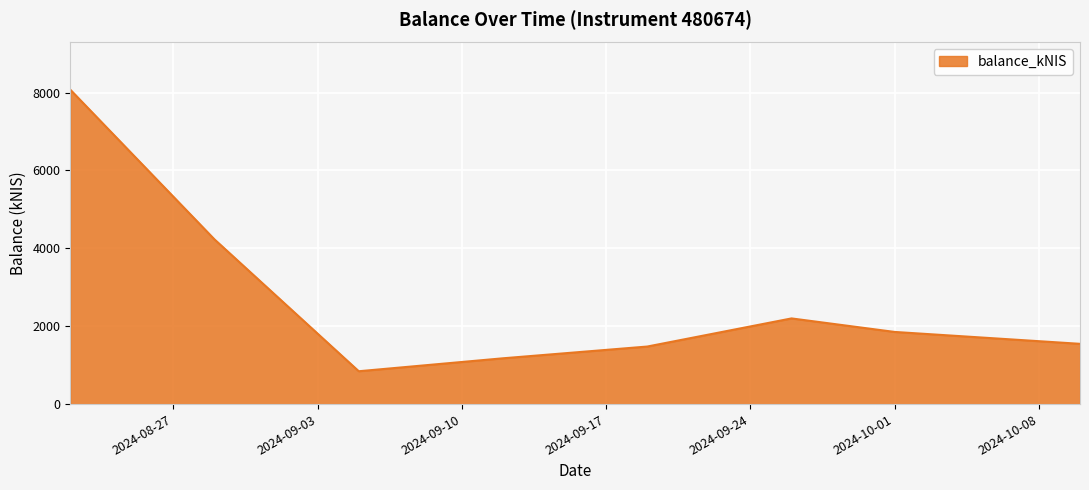

What is the minimum value shown in the chart?

843.7